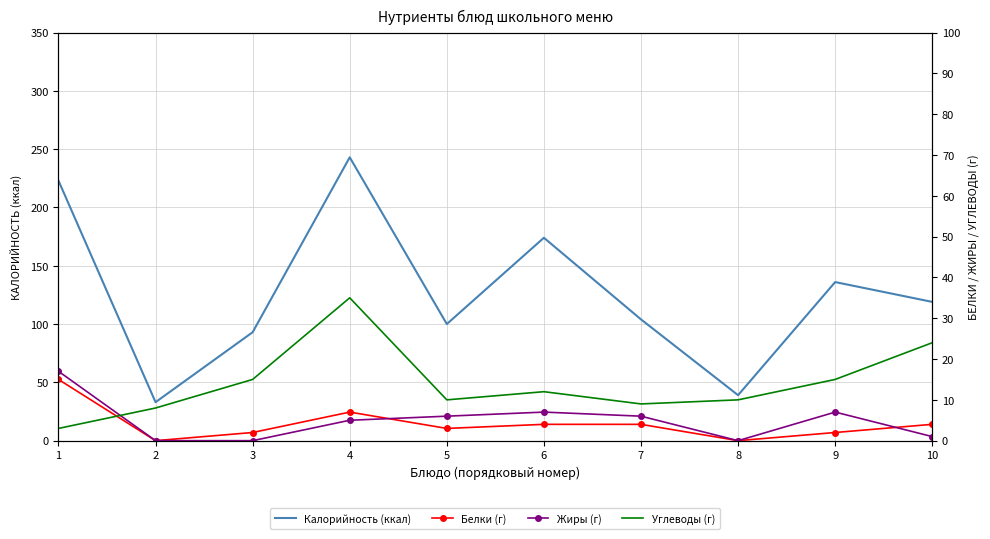

Which has a higher value, 6 or 2?

6